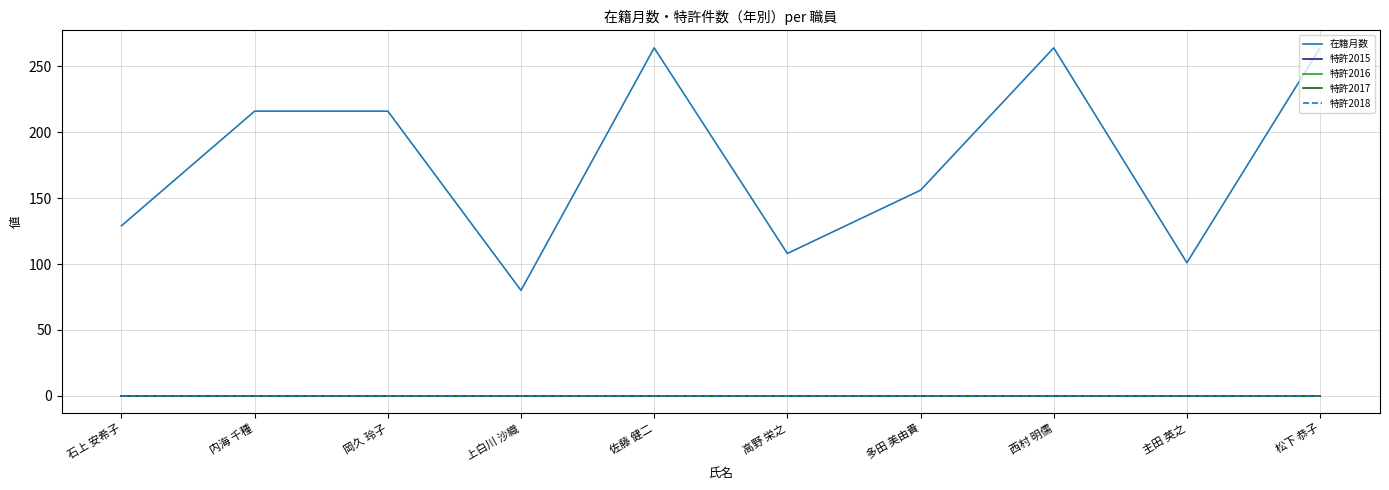

Does the chart have visible grid lines?

Yes